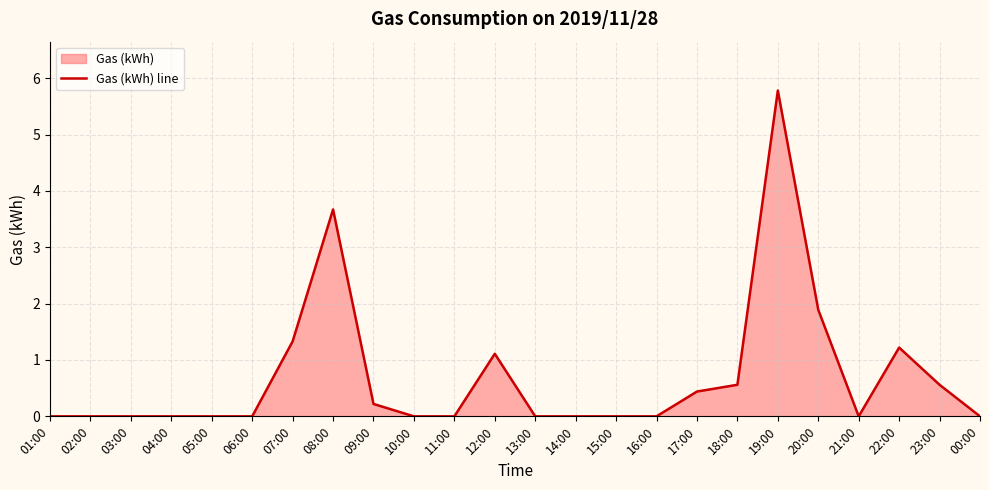

The chart shows a value of 0.6 at 18:00. True or false?

True